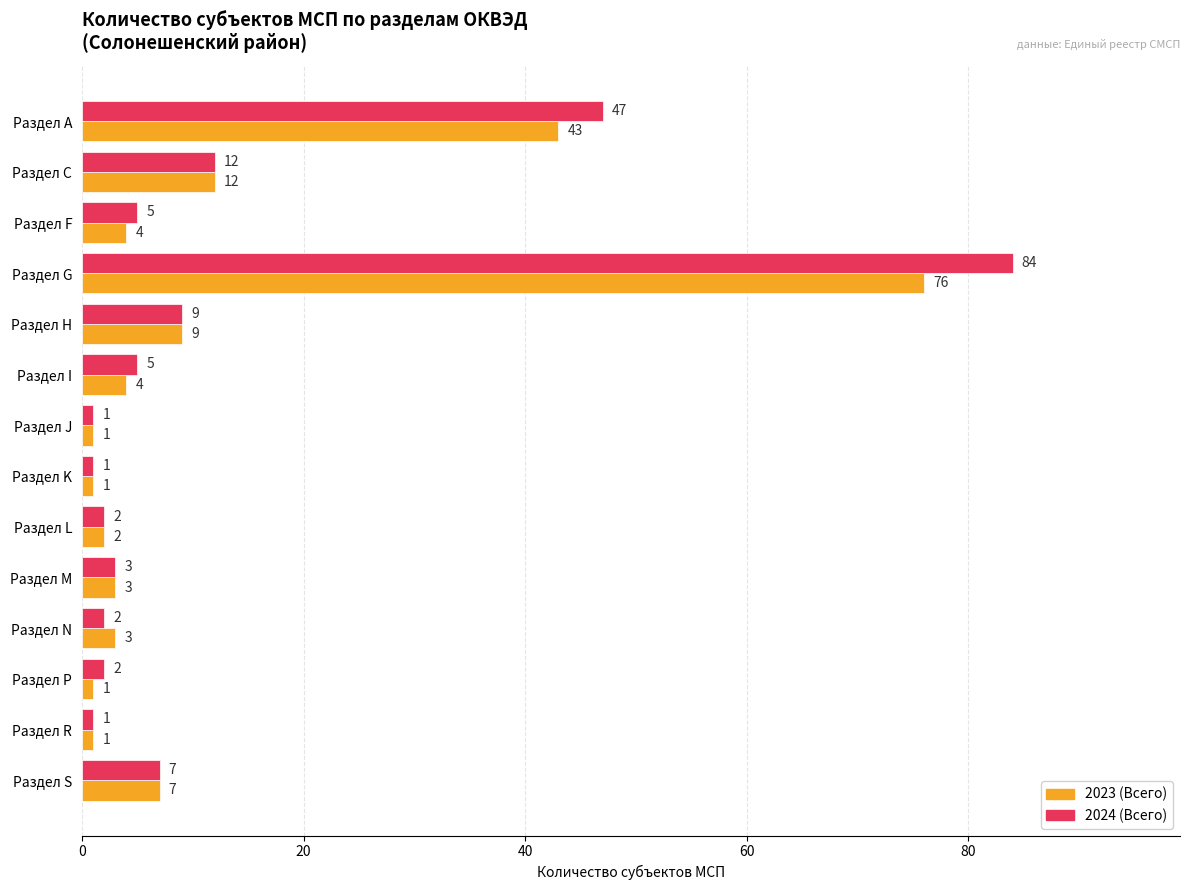

At Раздел I, list the series in order from smallest to largest.

2023 (Всего), 2024 (Всего)